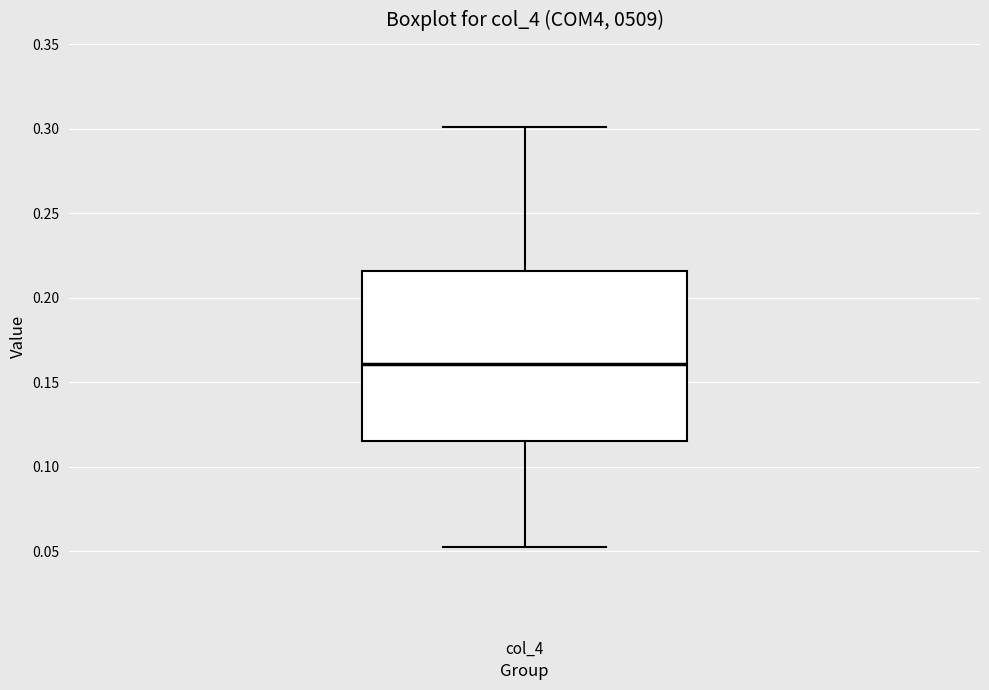

Where does the median line of the box for col_4 sit on the y-axis? The values are not printed on the chart, so give them approximately, as read against the axis.

0.160